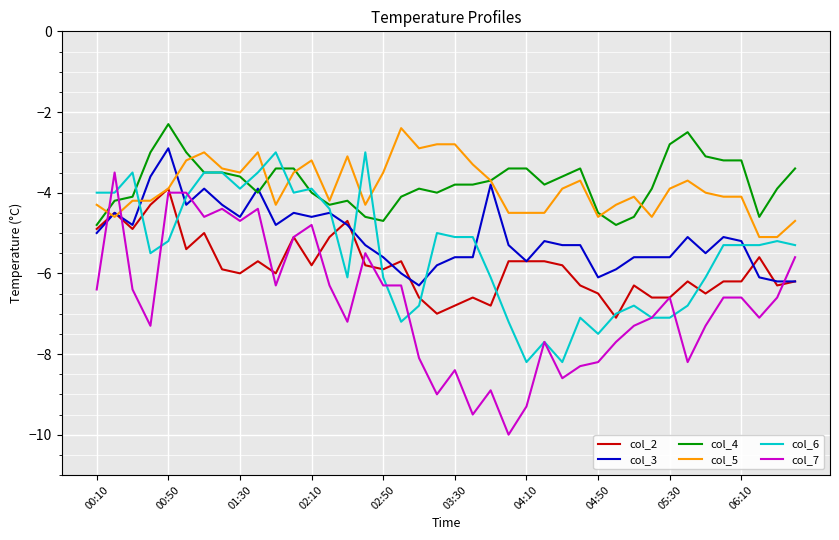

Which series has the largest range (max minus min)?

col_7